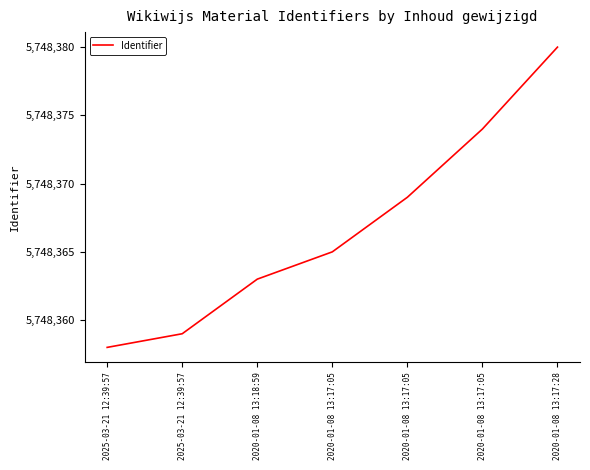

What is the change in value from 2025-03-21 12:39:57 to 2020-01-08 13:17:05?

+6